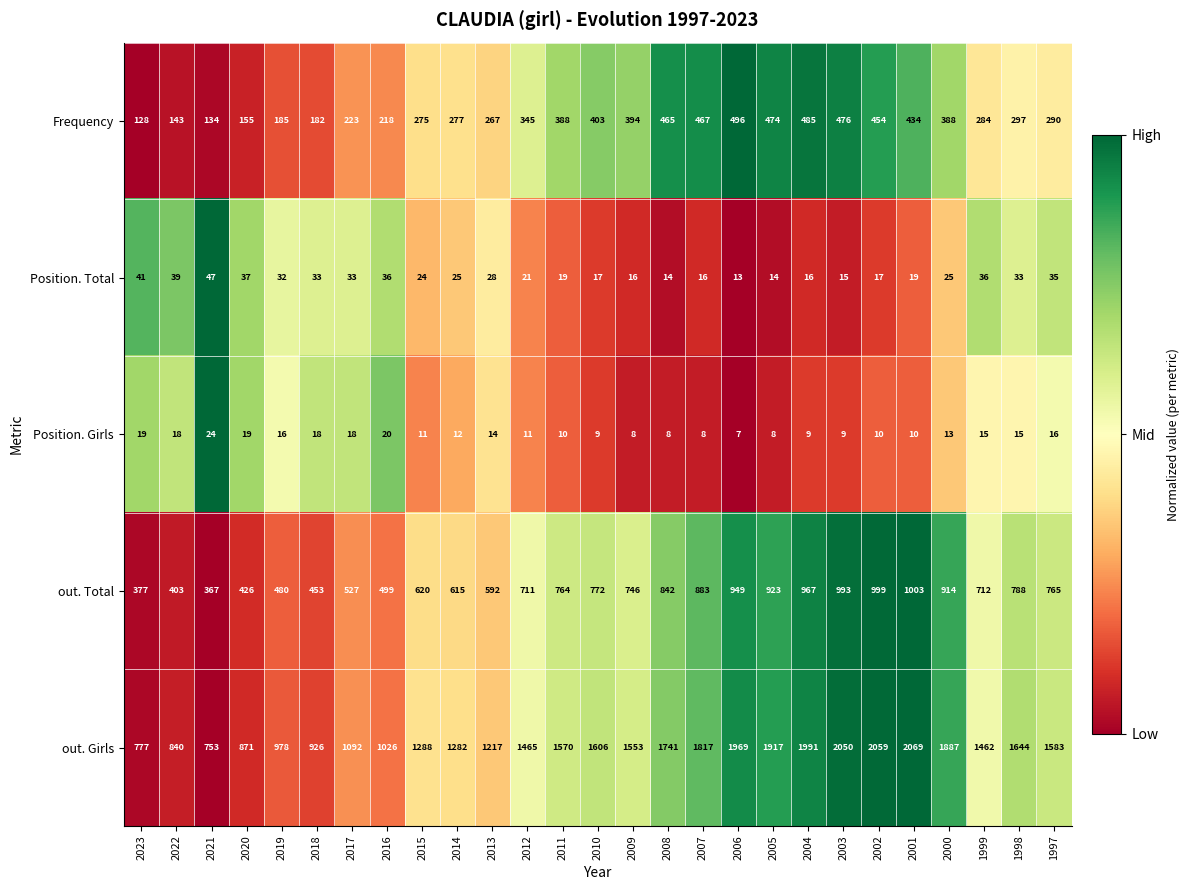

Which series has the largest range (max minus min)?

out. Girls